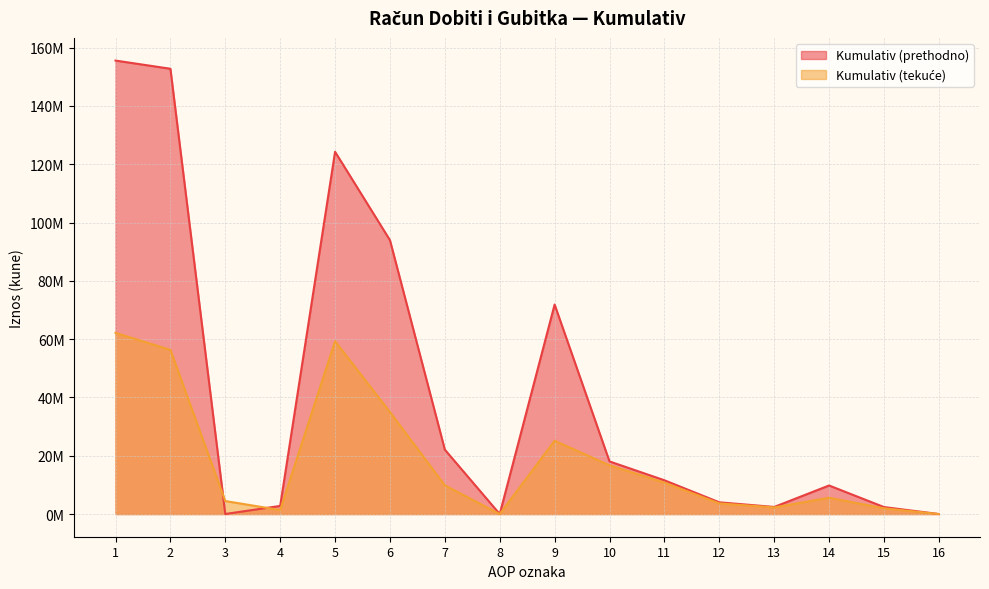

Rank the series by their maximum value, from highest to lowest.

Kumulativ (prethodno), Kumulativ (tekuće)